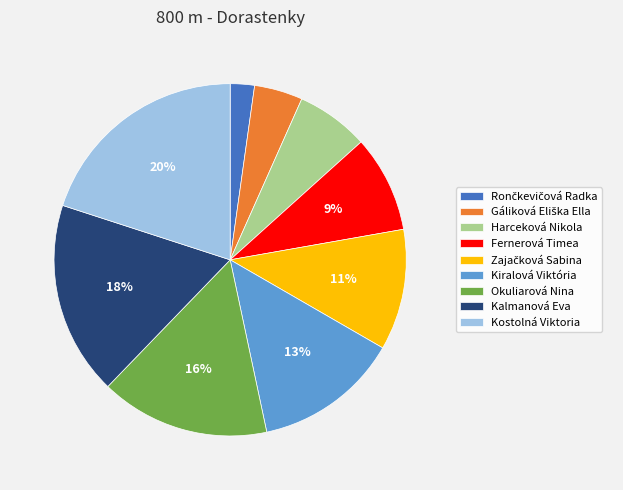

Does Harceková Nikola represent more than half of the total?

No